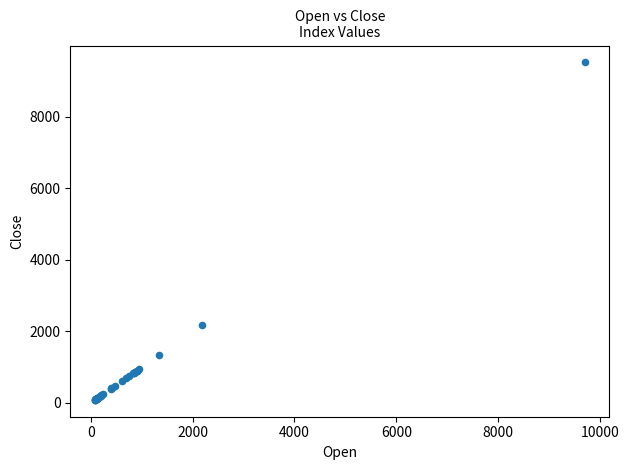

What Y value in the scatter plot is closest to 4797?

2164.8